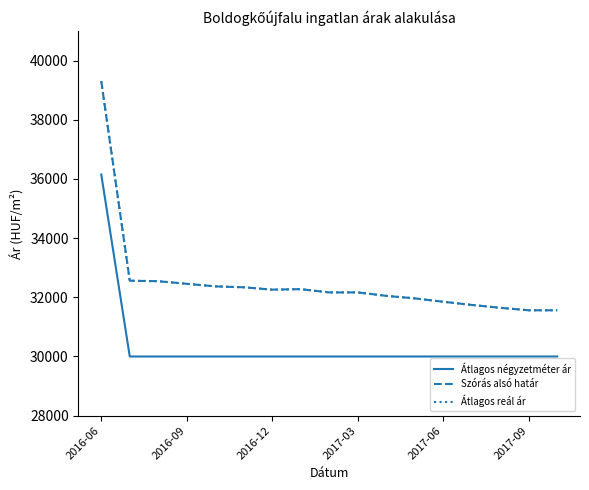

What is the maximum value shown in the chart?

39306